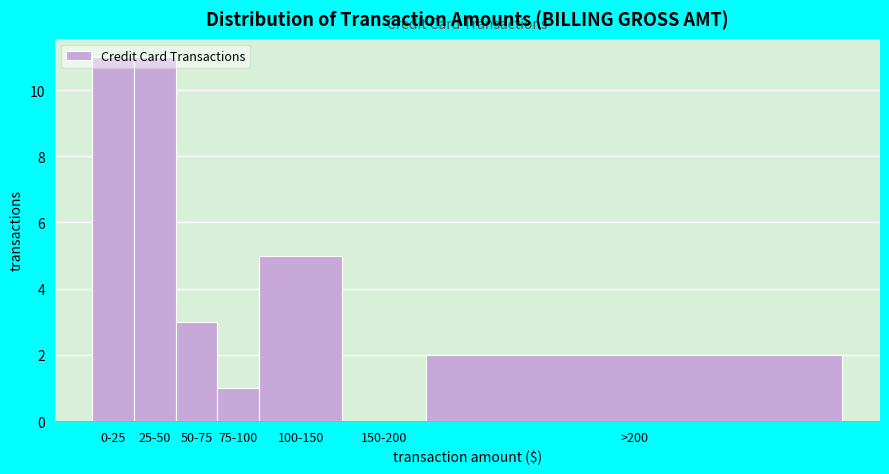

True or false: the data shows 9 at 100-150.

False